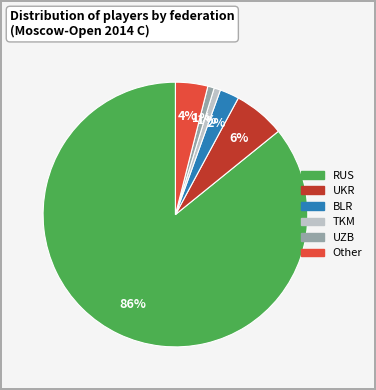

True or false: Other accounts for 4% of the total.

True